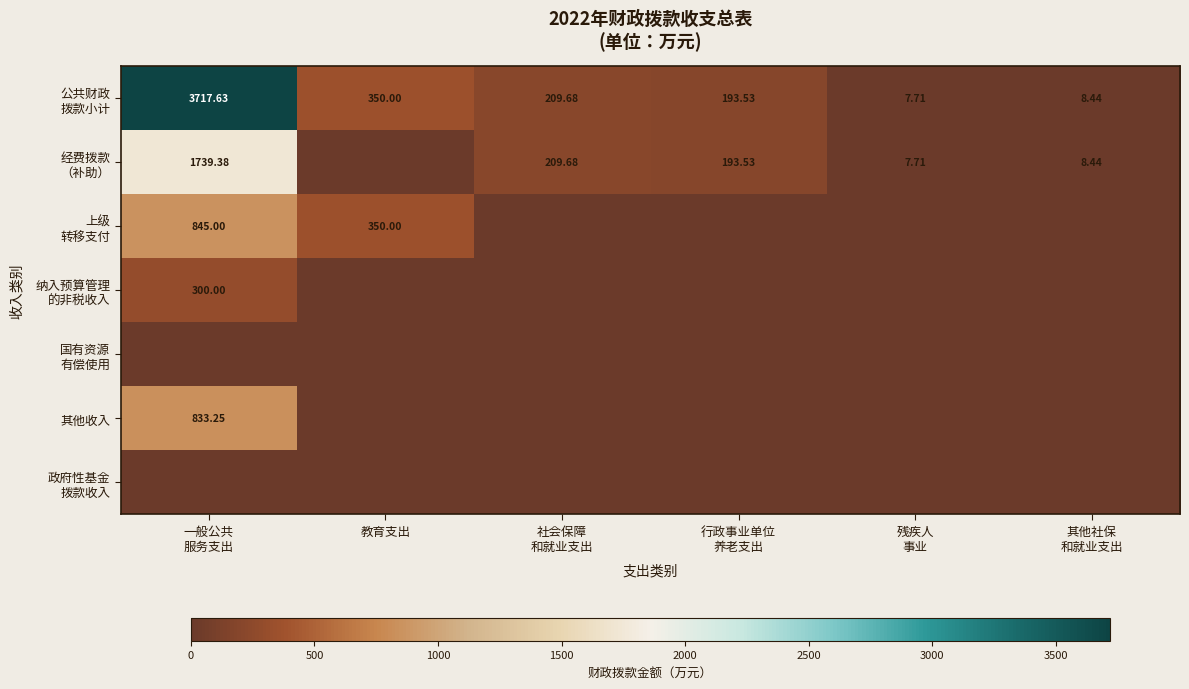

What is the difference between the second highest and second lowest values in the 公共财政 拨款小计 series?

341.6